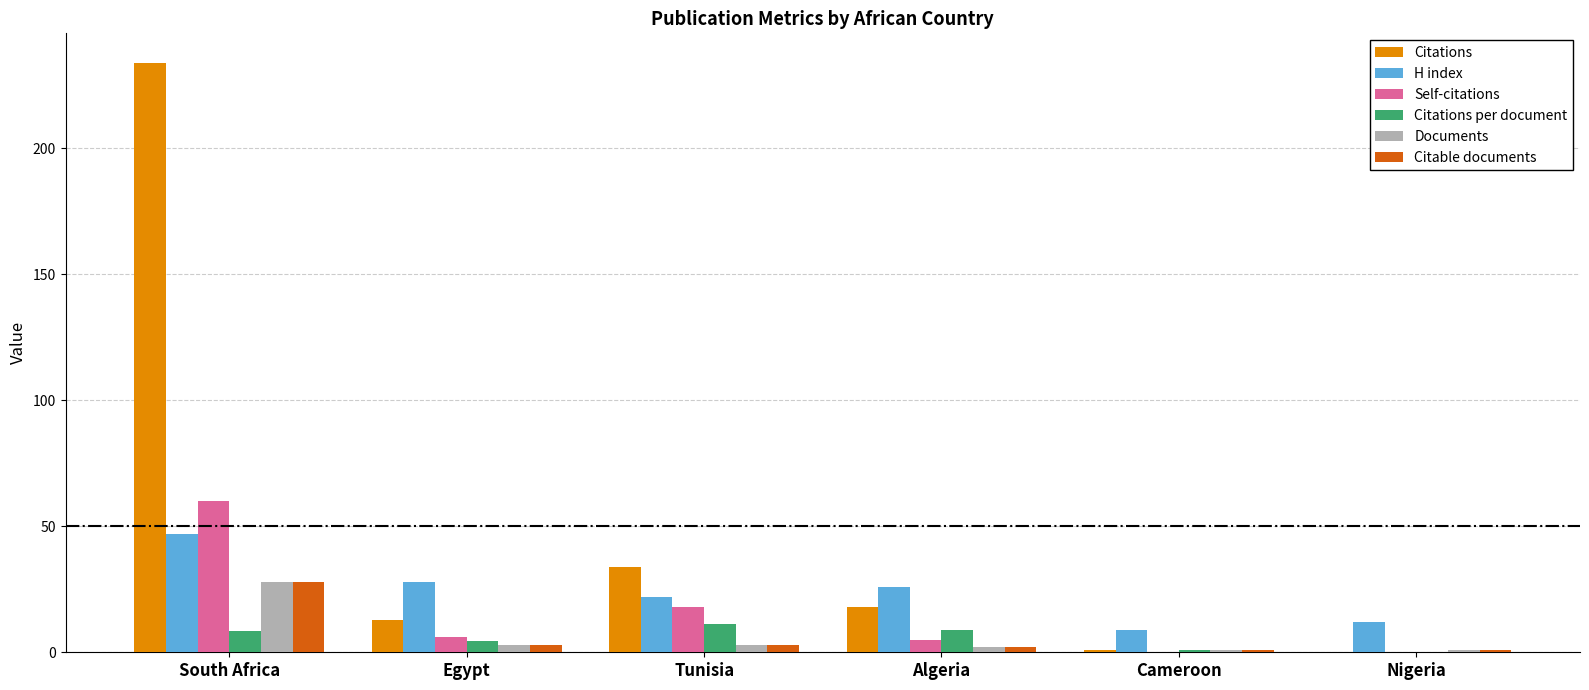

Is it true that Citations equals 34.0 at Tunisia?

True